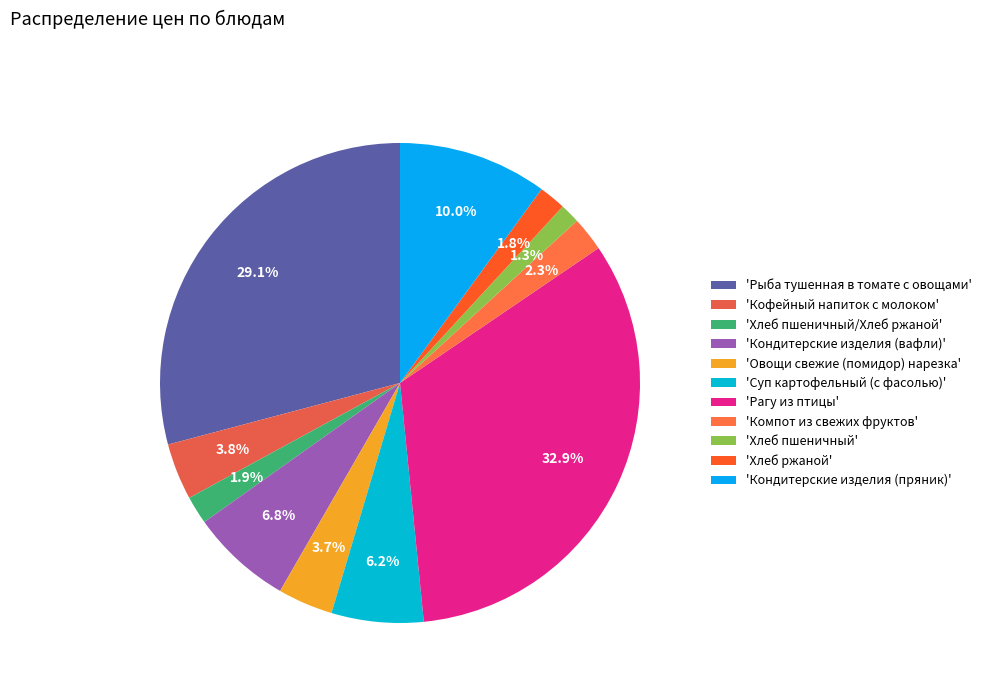

Which slice is the largest?

'Рагу из птицы'